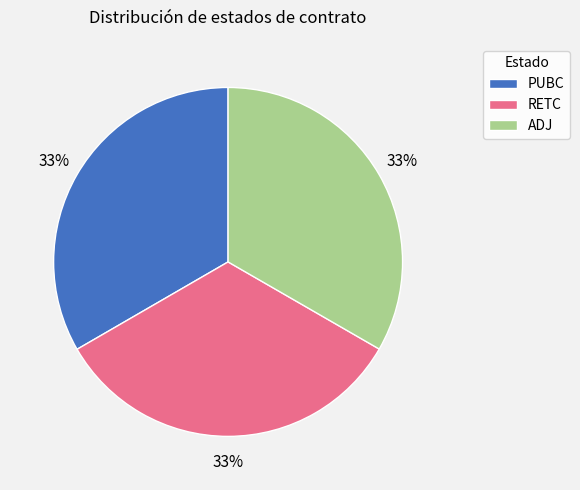

Is it true that ADJ is 33% of the pie?

True